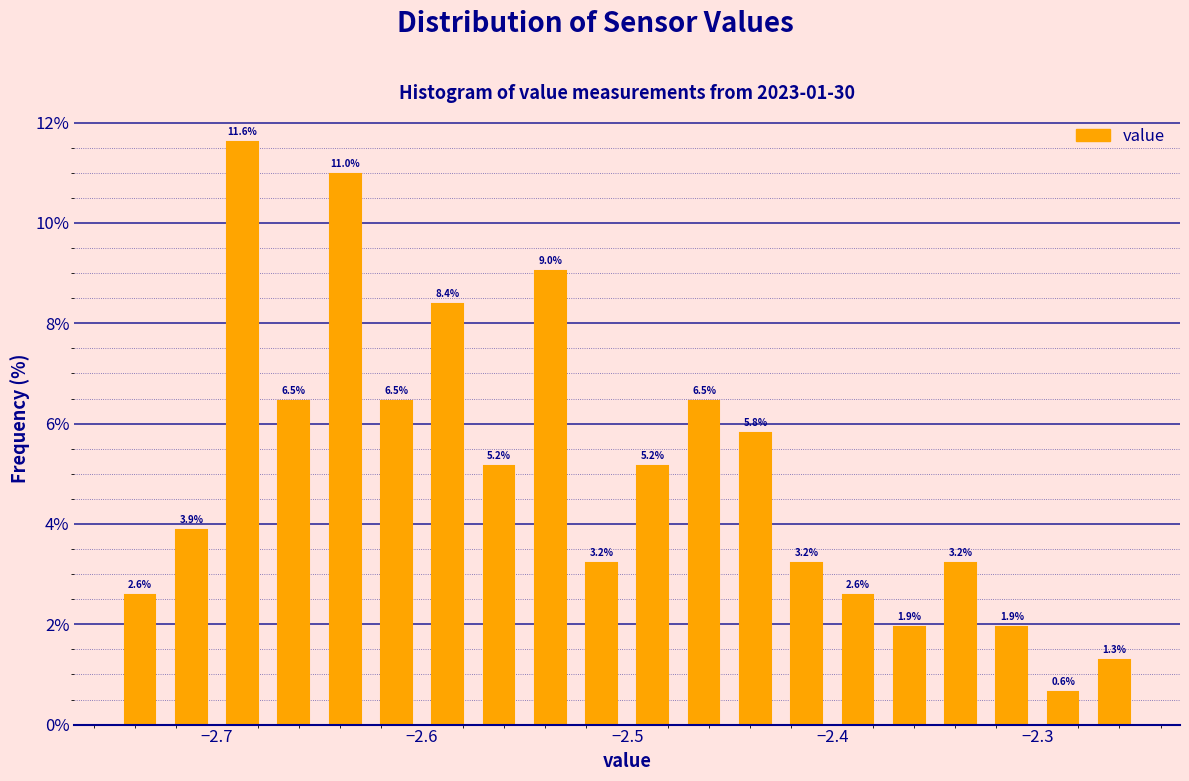

Around what value on the x-axis is the tallest bar? Give the approximate position of its centre, as read against the axis.

-2.69